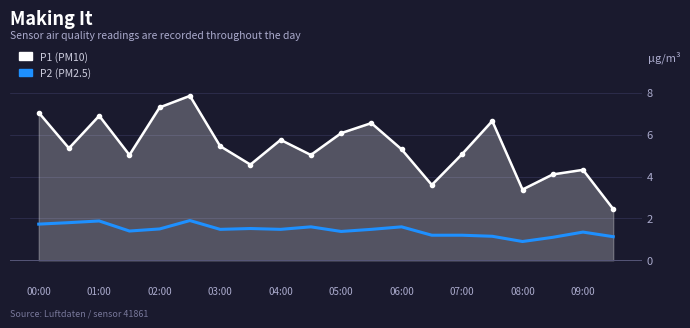

What is the minimum value for P2 (PM2.5)?

0.9